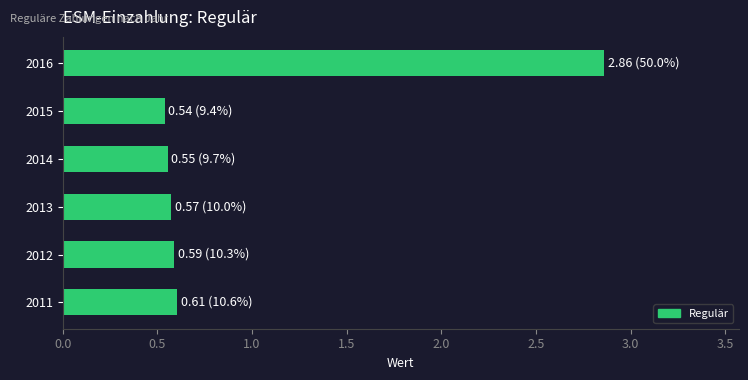

The chart shows a value of 0.6 at 2011. True or false?

True